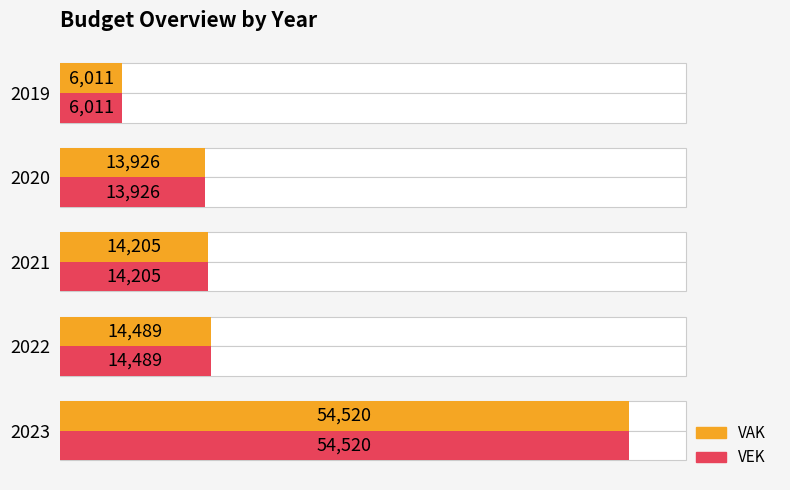

At 2023, list the series in order from smallest to largest.

VAK, VEK